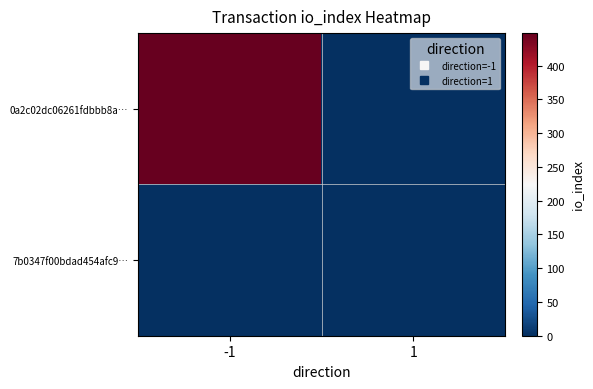

Which has a higher value, 1 or -1?

-1